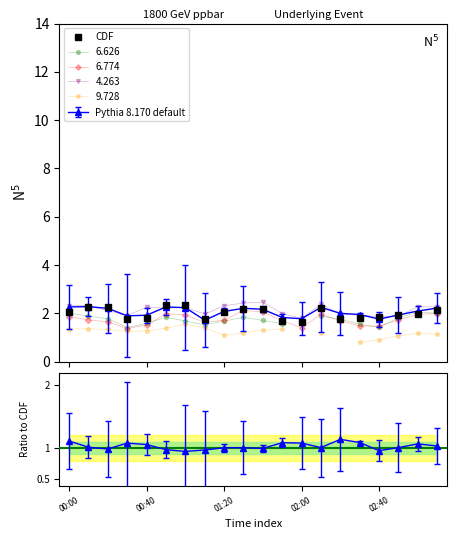

Does the chart display data point markers on the line(s)?

Yes